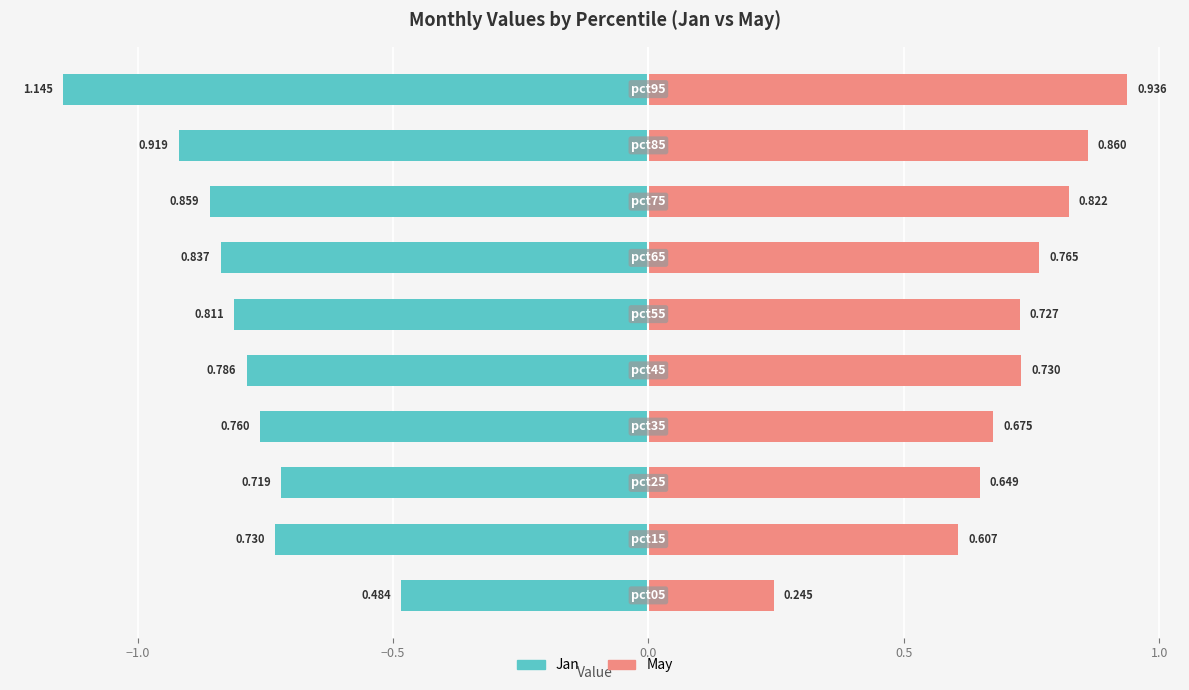

What are all the series names shown in the legend?

Jan, May